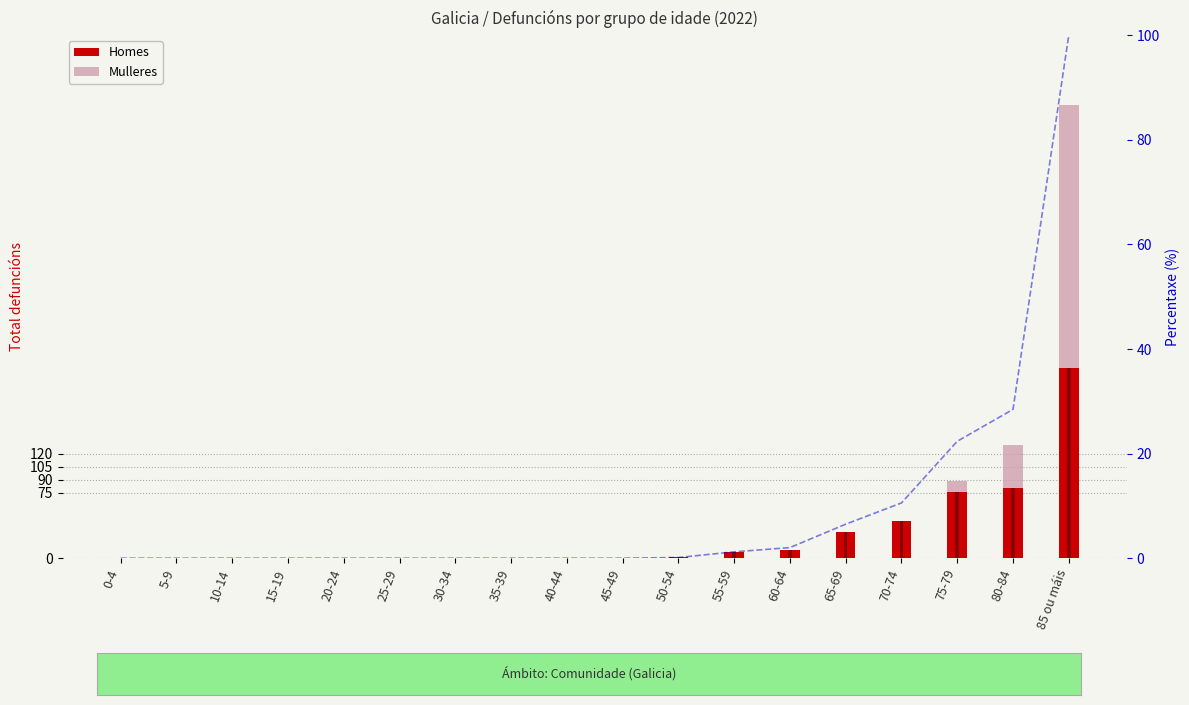

At which category is the sum across all series the highest?

85 ou máis